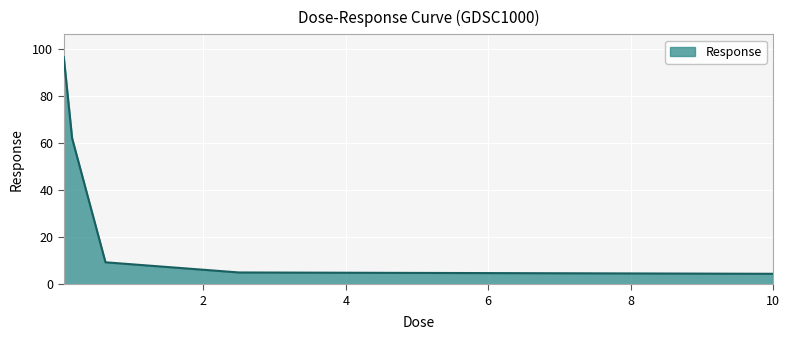

What is the difference between the maximum and second lowest values?

91.6